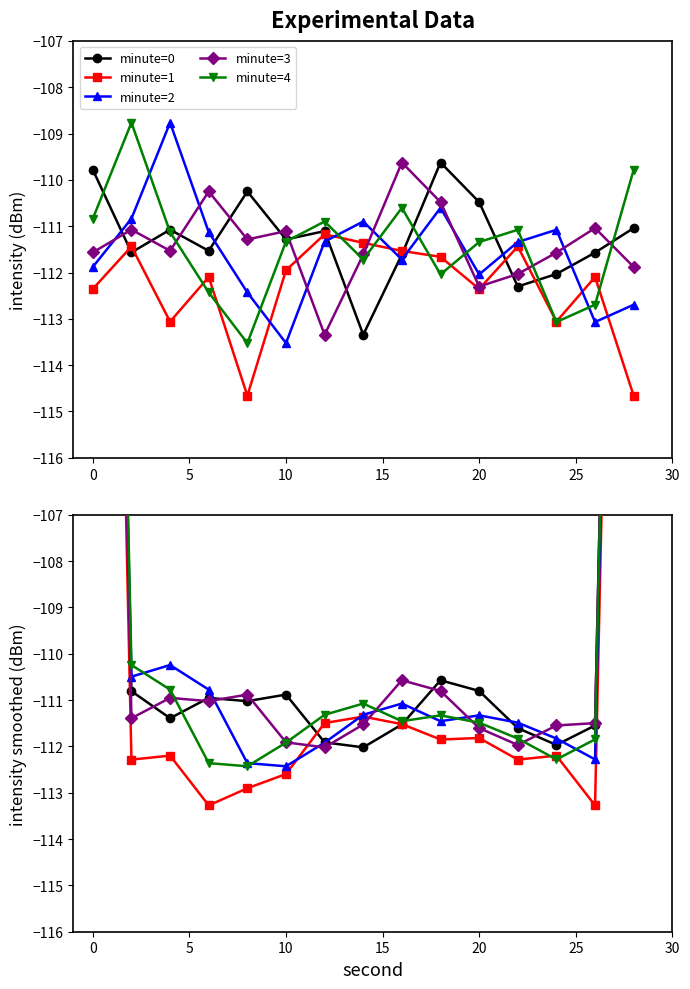

In minute=3, how many points are lower than both neighbors (excluding endpoints)?

4